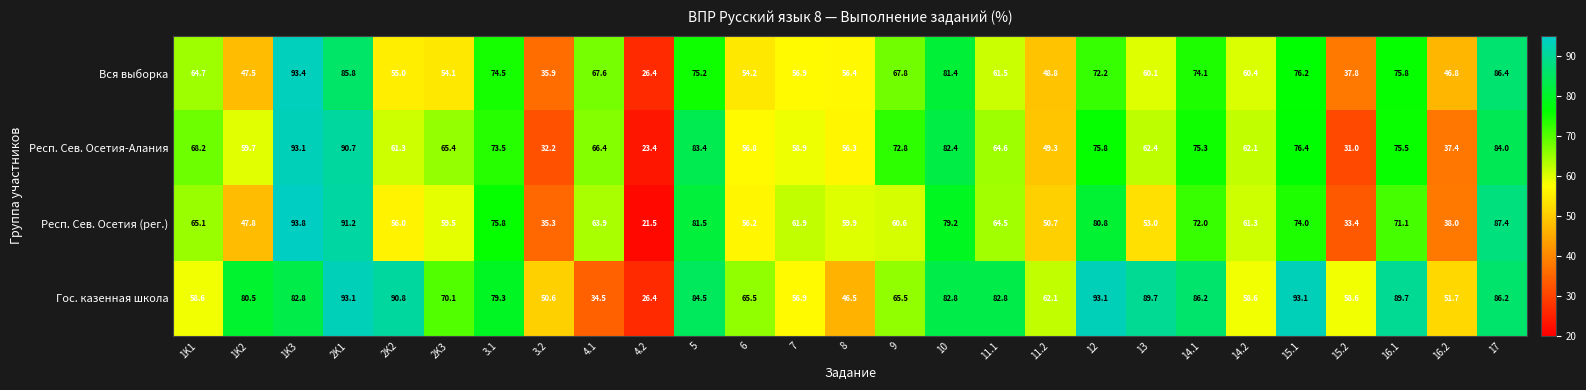

What is the spread (max minus min) of values at 2K1?

7.3